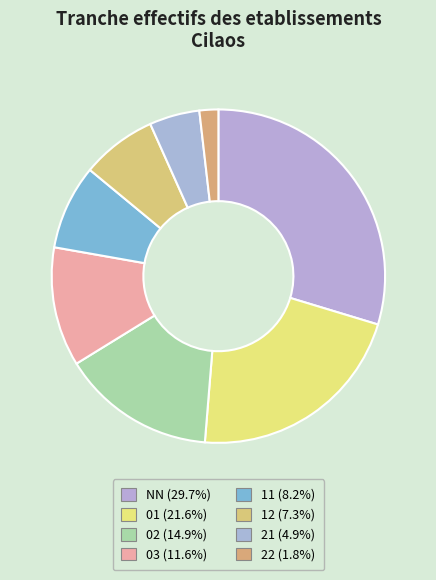

Rank the categories by value from highest to lowest.

NN, 01, 02, 03, 11, 12, 21, 22